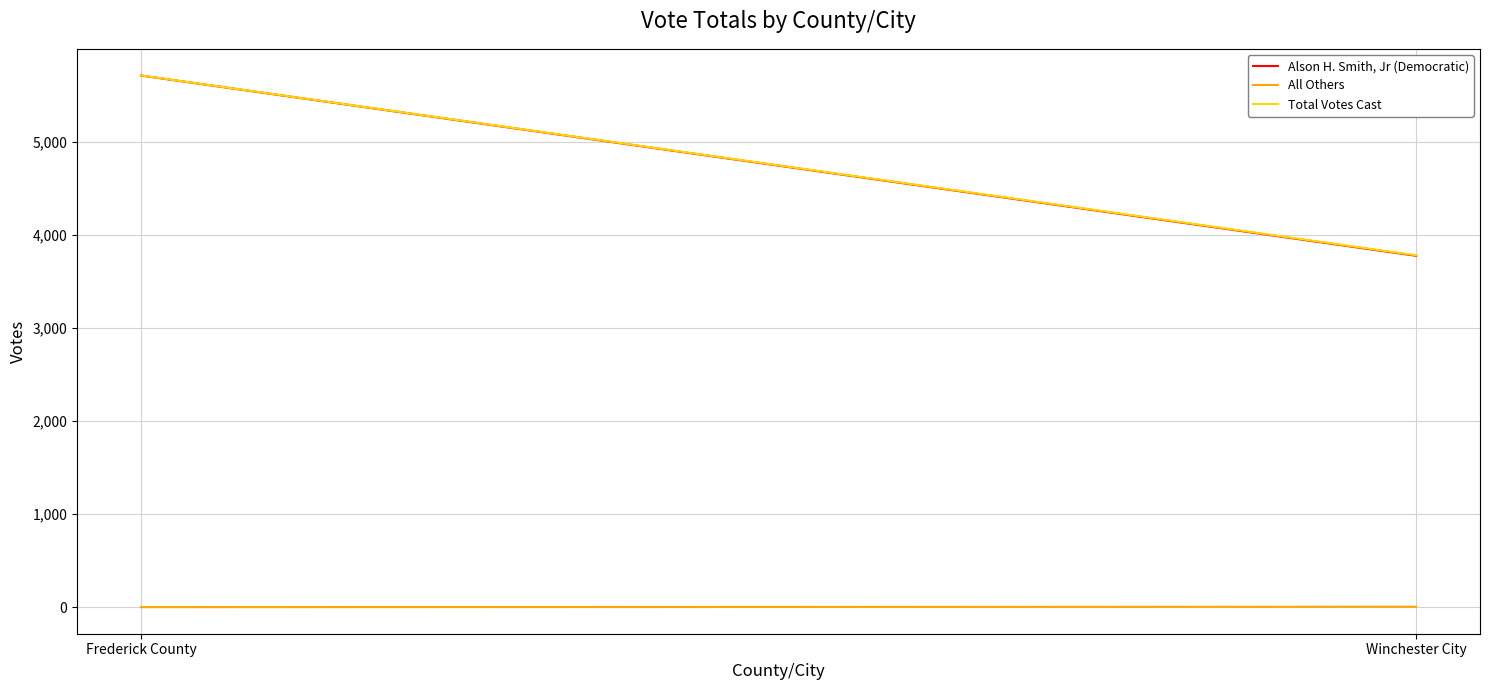

The All Others series shows 0 at Frederick County. True or false?

False